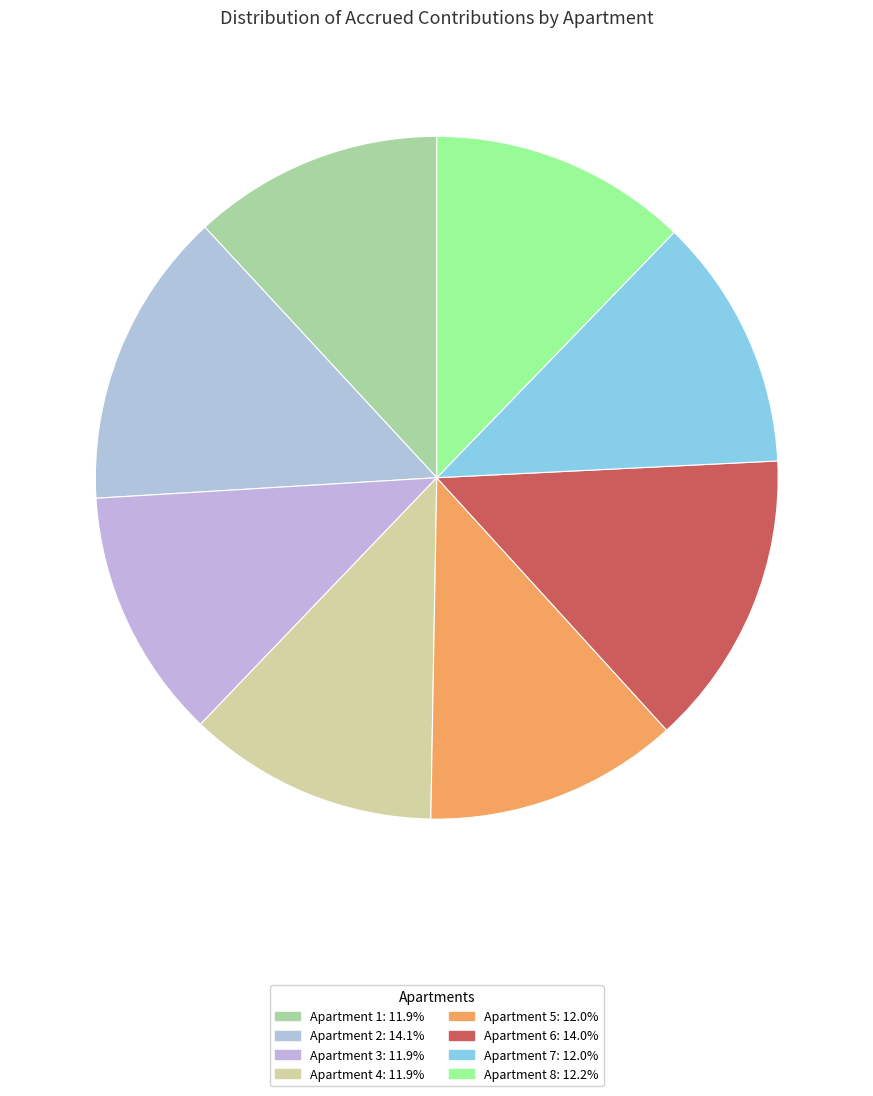

Count the number of slices in the pie.

8